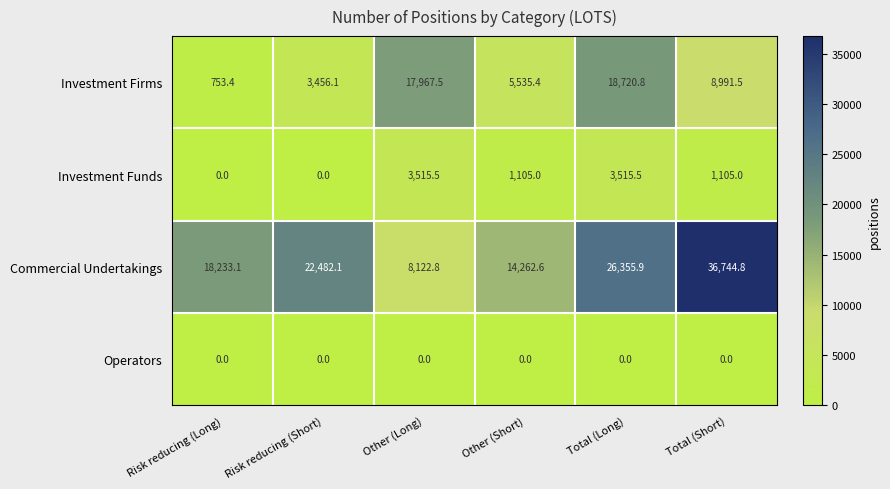

What value does the Commercial Undertakings series have at Total (Short)?

36744.8